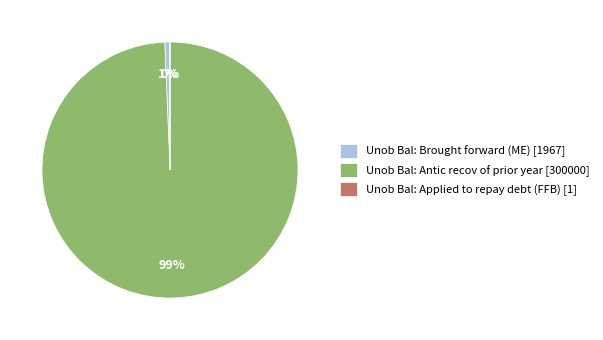

To the nearest percent, what portion does Unob Bal: Brought forward (ME) [1967] represent?

1%